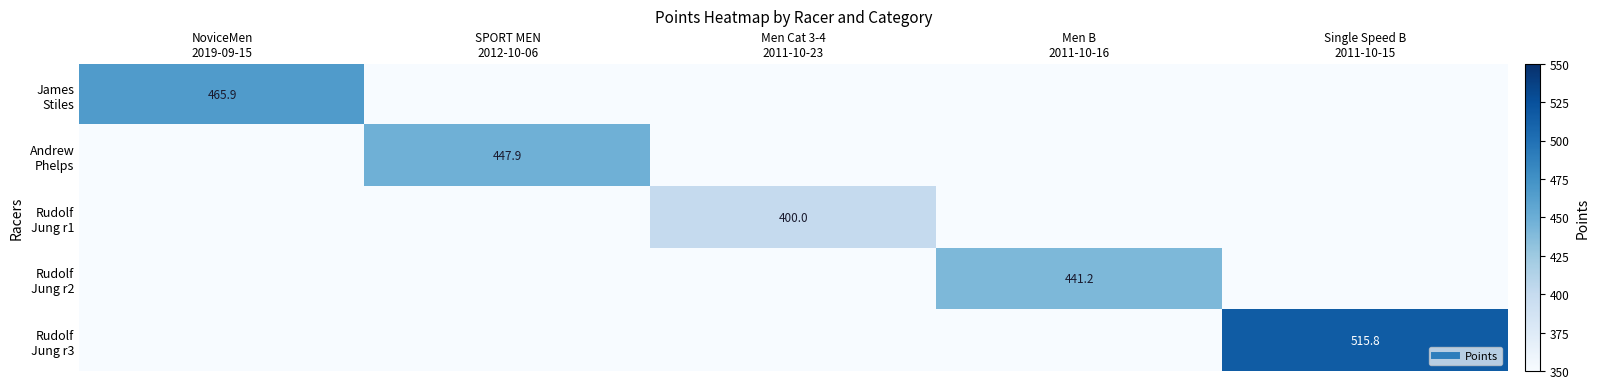

Rank the series at Men B 2011-10-16 from lowest to highest value.

James Stiles, Andrew Phelps, Rudolf Jung r1, Rudolf Jung r3, Rudolf Jung r2